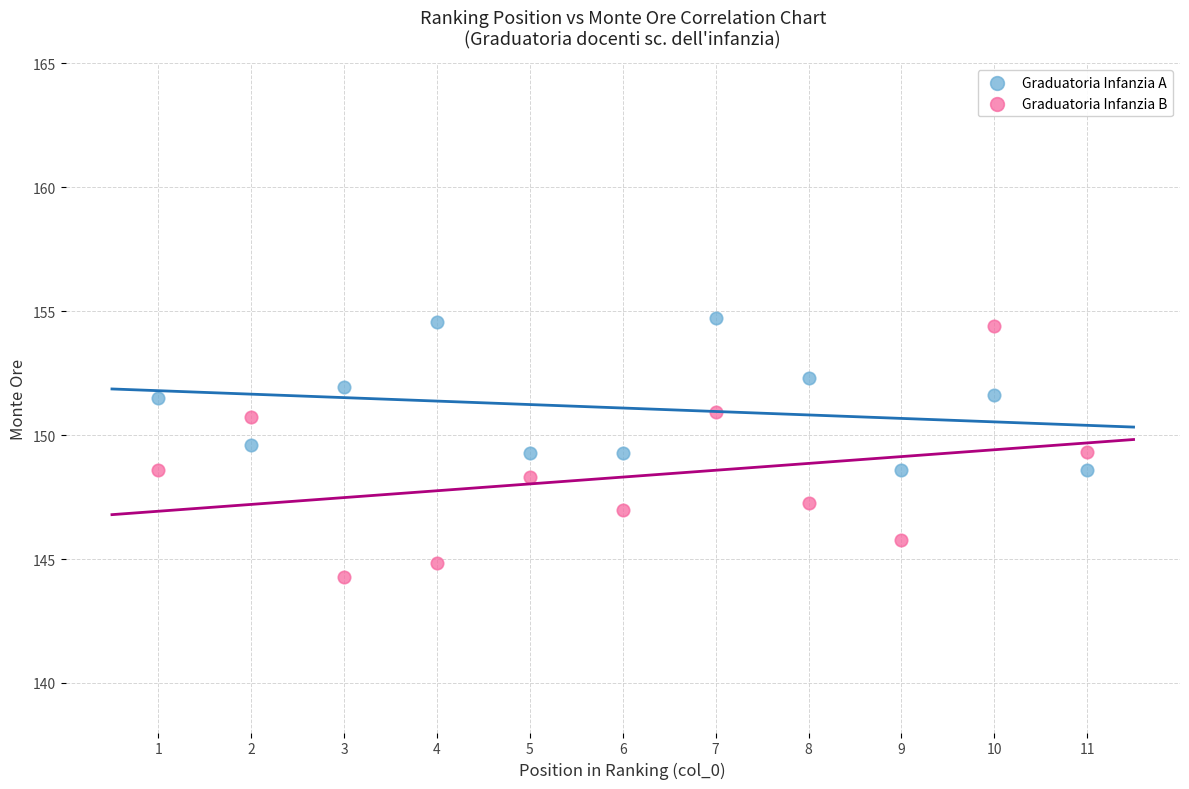

Across all data points, what is the range of Y values (max minus min)?

10.5